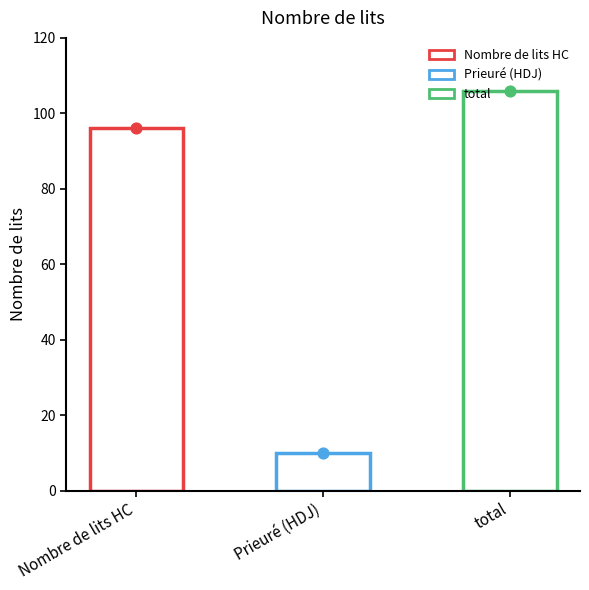

Approximately how many times larger is the value at Nombre de lits HC compared to Prieuré (HDJ)?

9.6